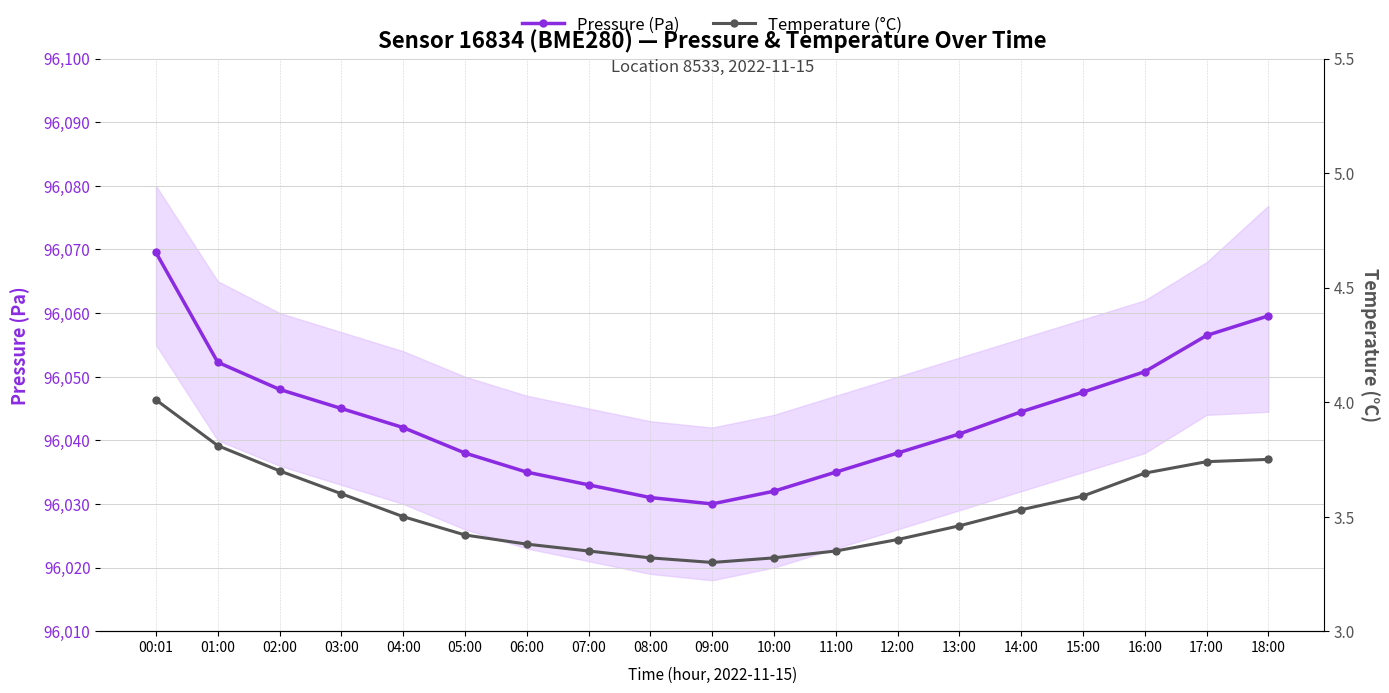

What is the difference between the highest and lowest values at 17:00?

96052.7